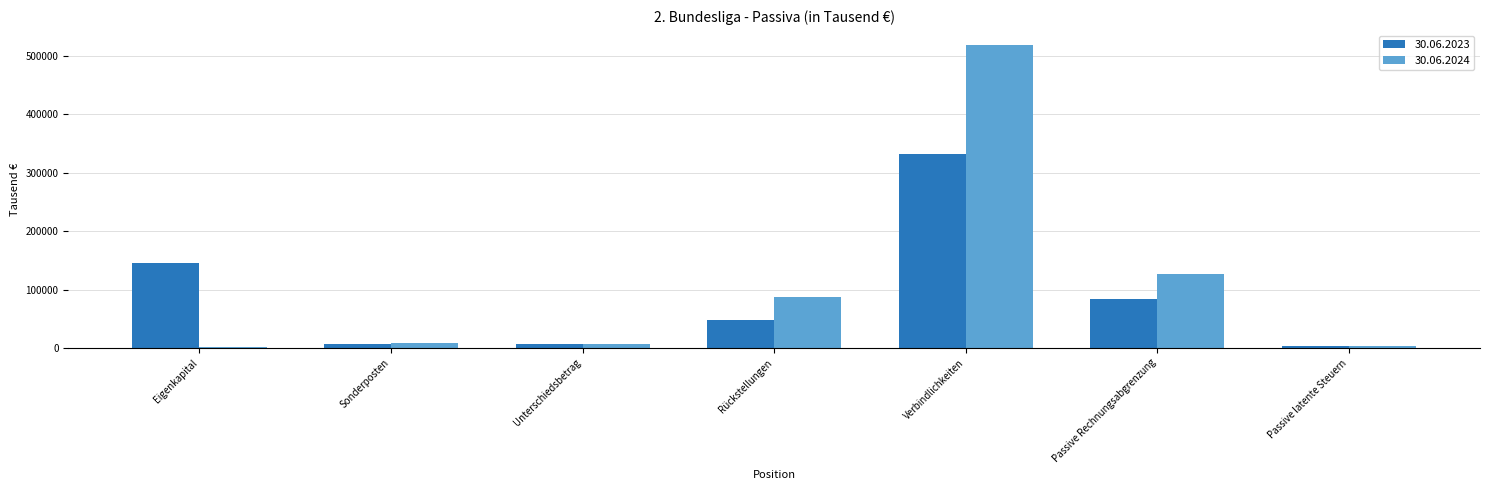

Which category has the highest value across all series?

Verbindlichkeiten